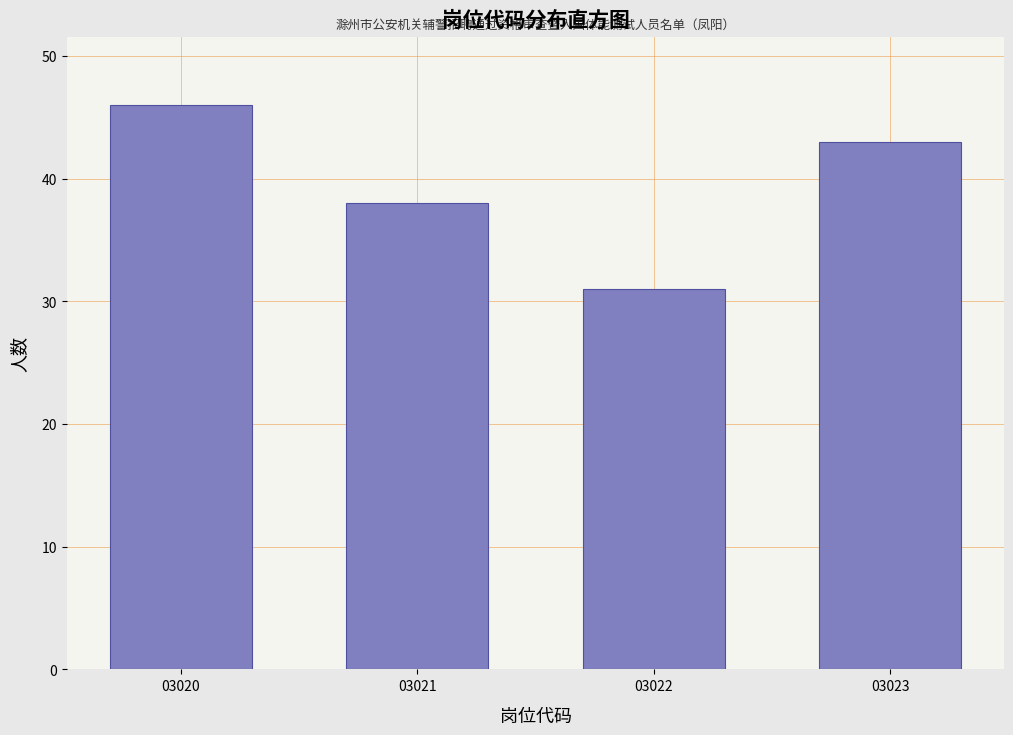

Reading left to right, extract all data points from this chart.

03020=46	03021=38	03022=31	03023=43